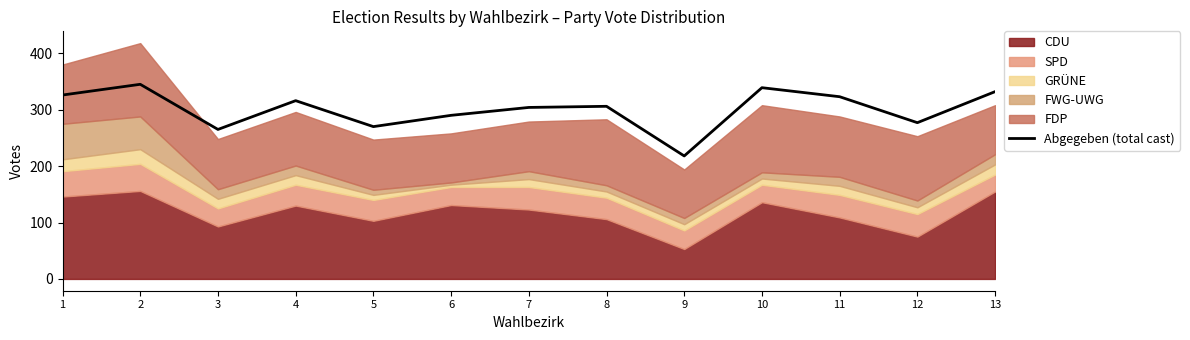

What is the difference between the values at 4 and 13?

16